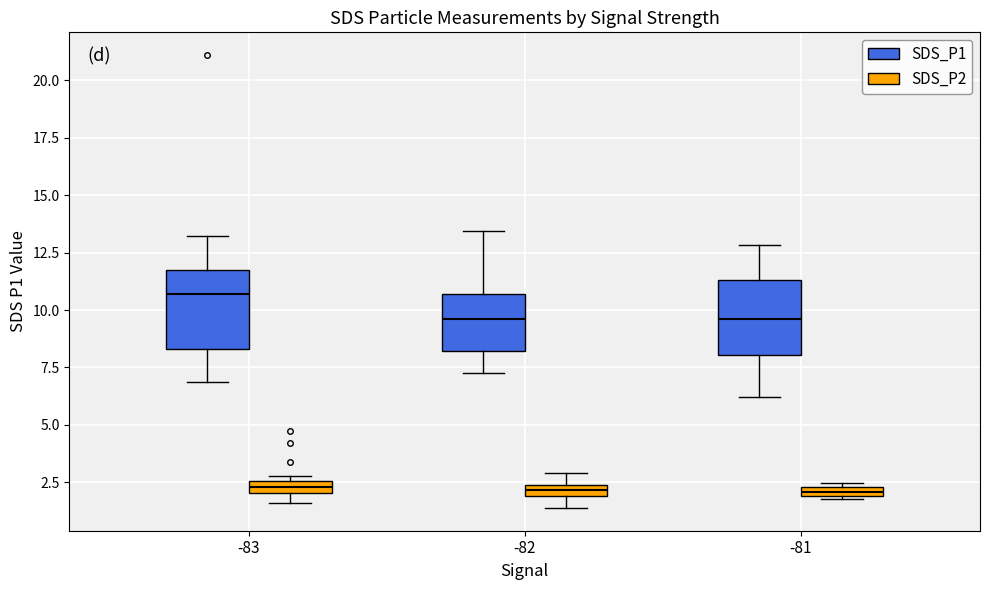

Which box has the highest median line?

-83 (SDS_P1)